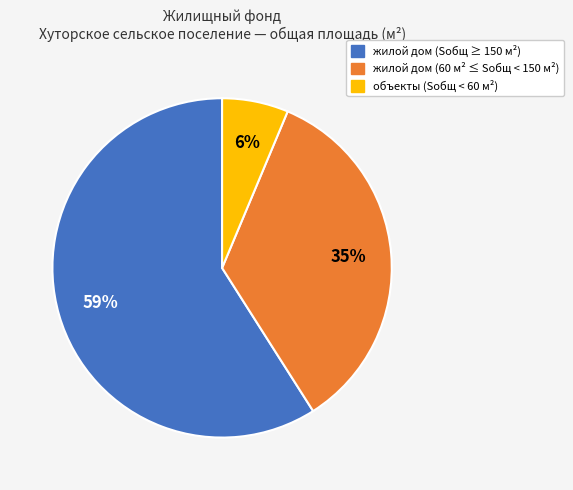

Does any single category account for the majority?

Yes